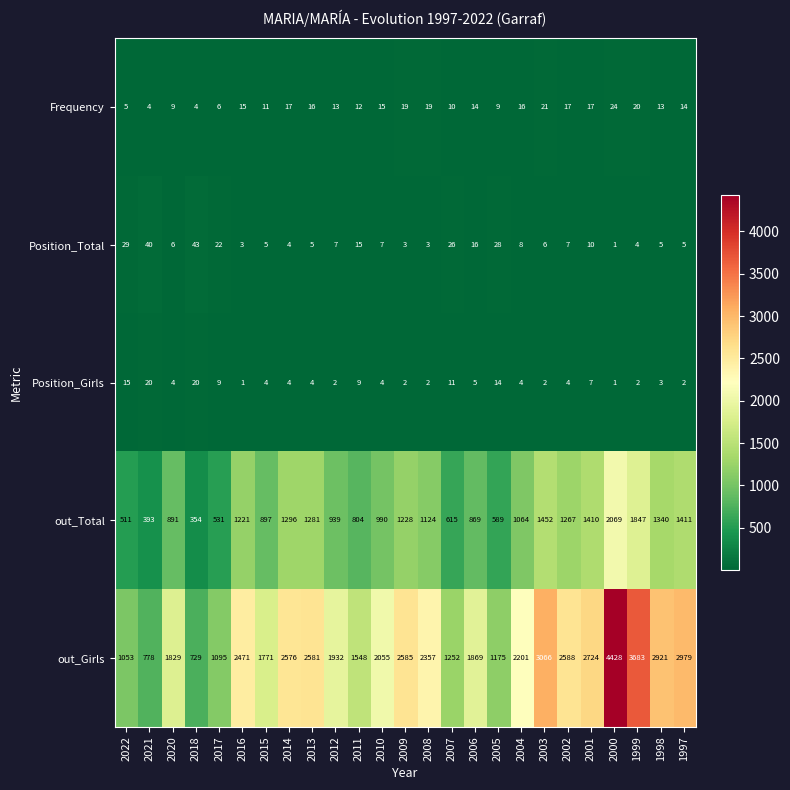

Rank the series at 2013 from highest to lowest value.

out_Girls, out_Total, Frequency, Position_Total, Position_Girls